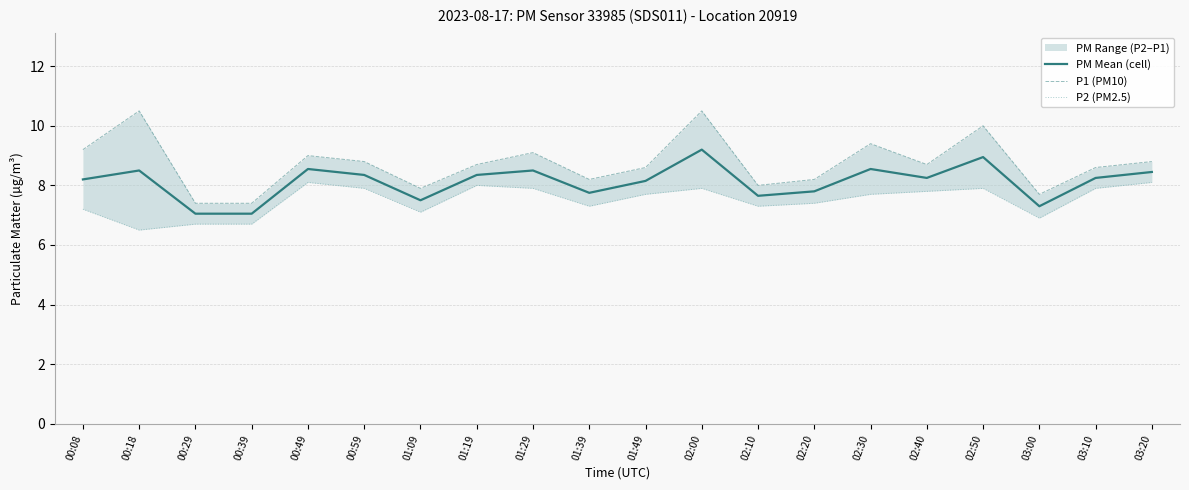

At how many categories does at least one series exceed 8?

15